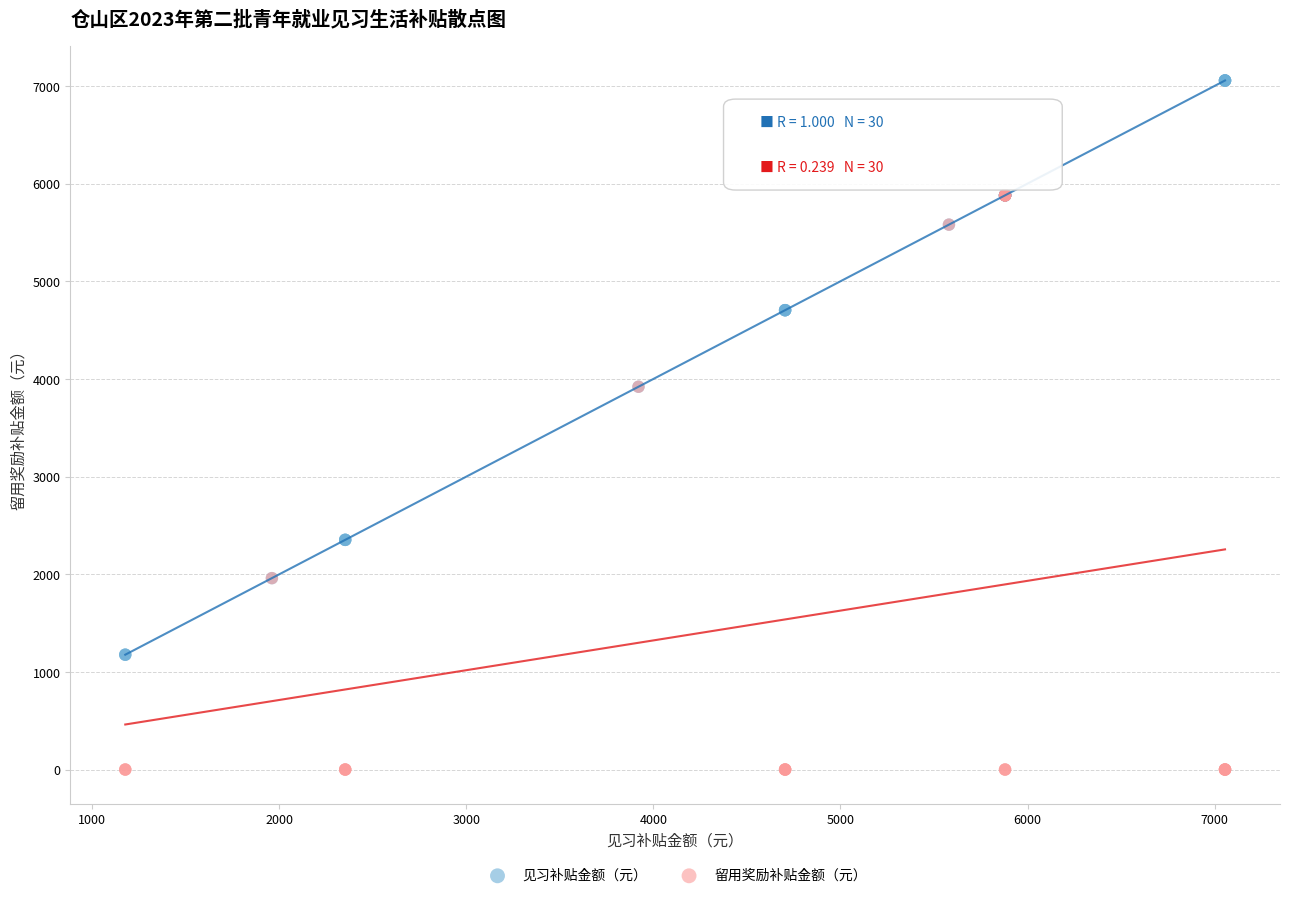

What are all the series names shown in the legend?

见习补贴金额（元）, 留用奖励补贴金额（元）